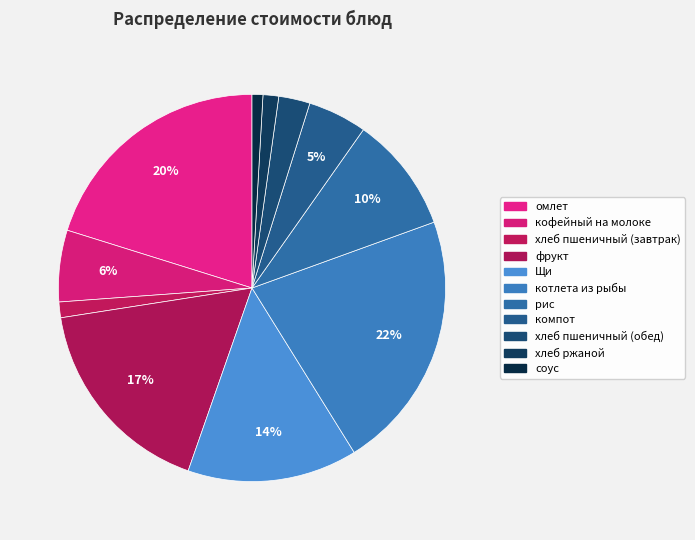

How many segments does this pie chart have?

11